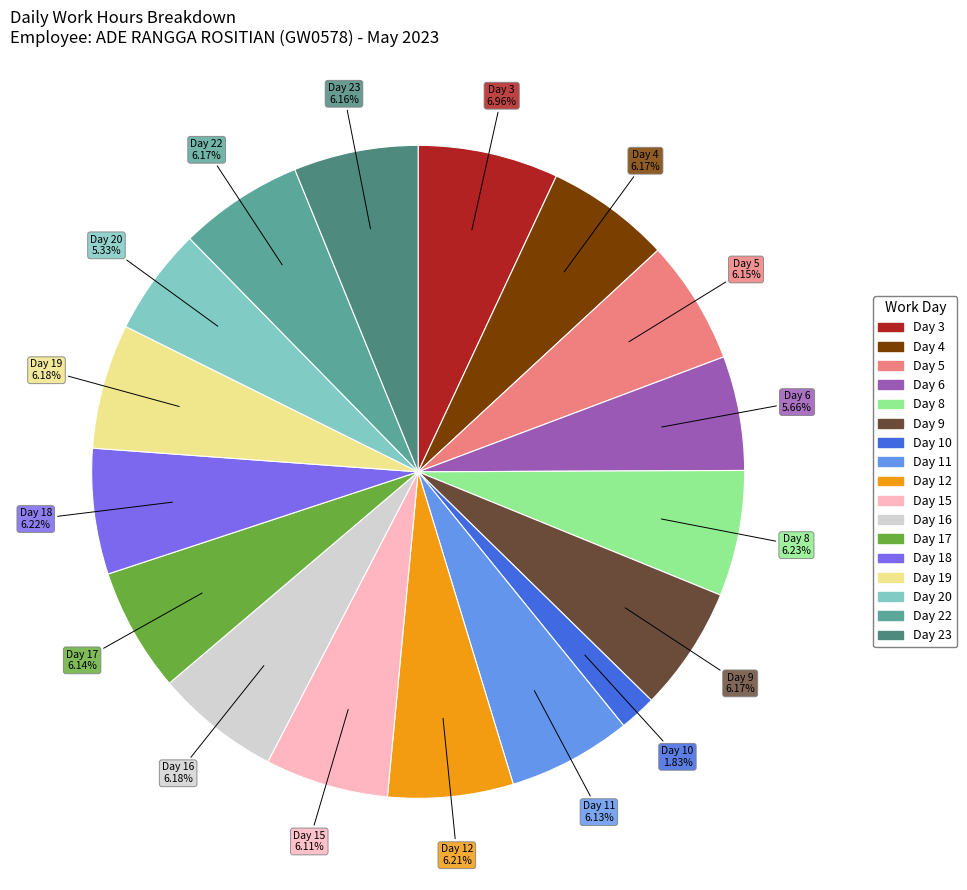

Does any single category account for the majority?

No